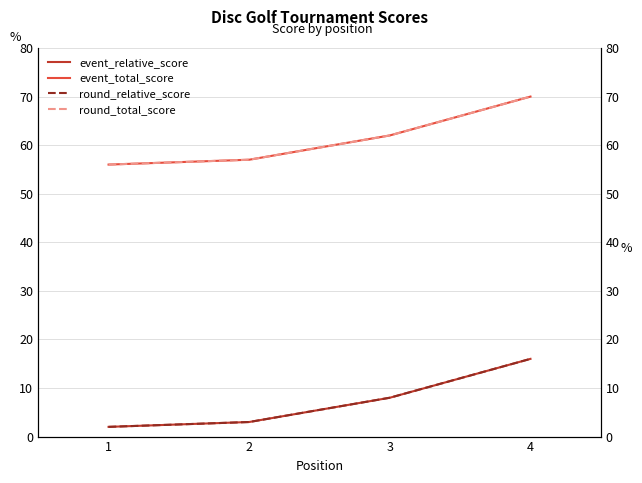

What is the difference between the second highest and second lowest values in the event_relative_score series?

5